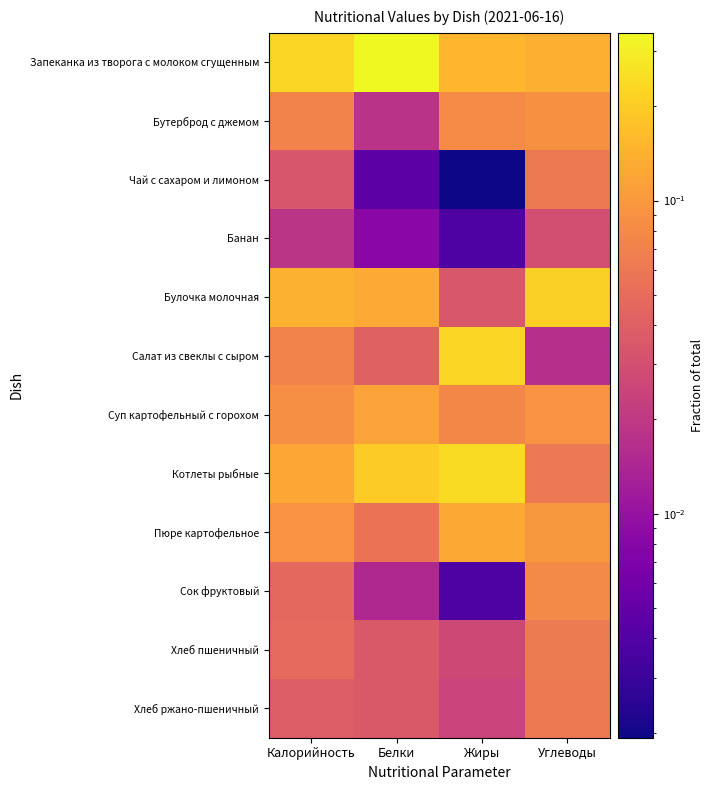

What is the spread (max minus min) of values at Жиры?

0.2